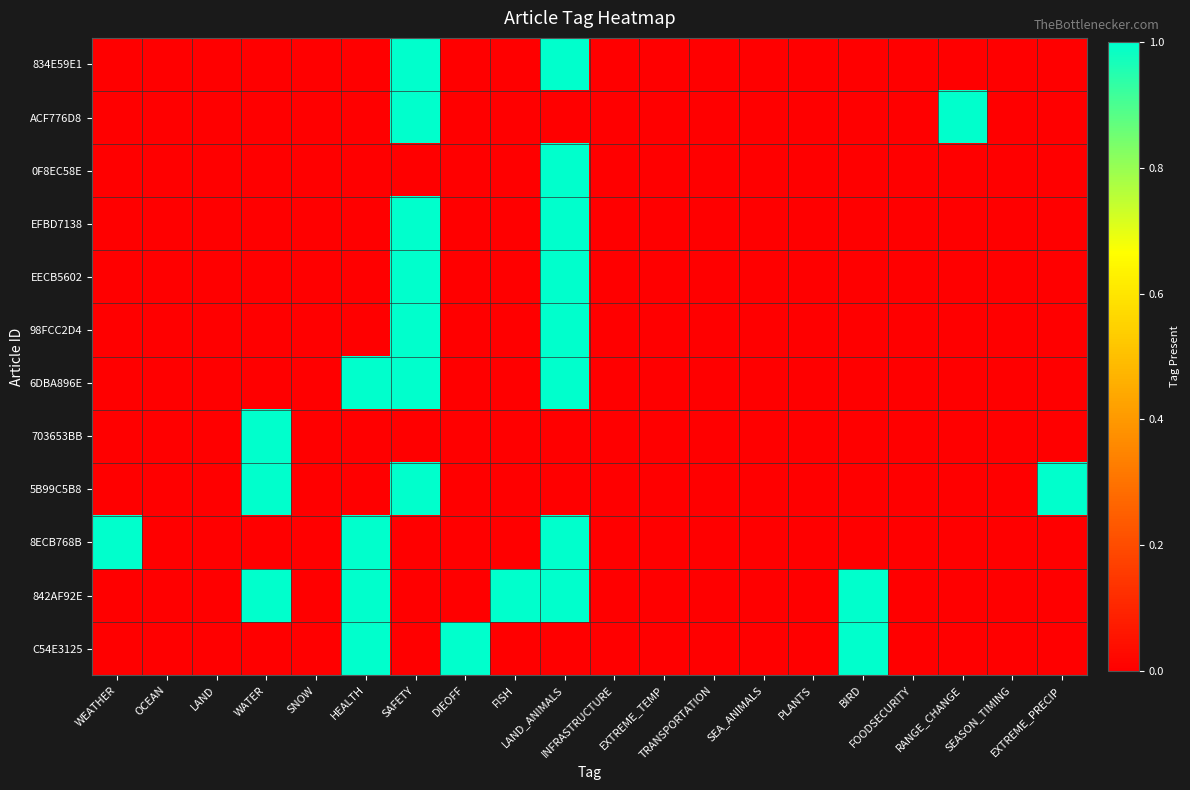

Which series has the largest total across all categories?

842AF92E